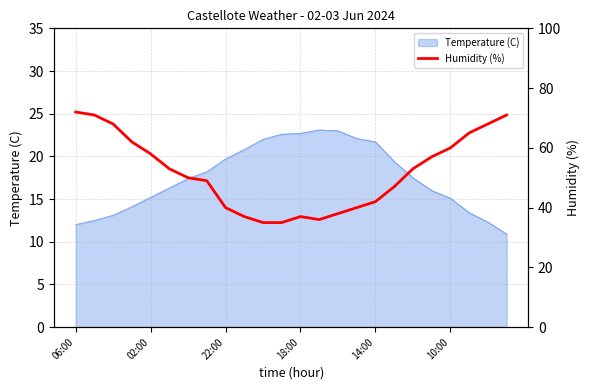

Which category has the highest value across all series?

06:00